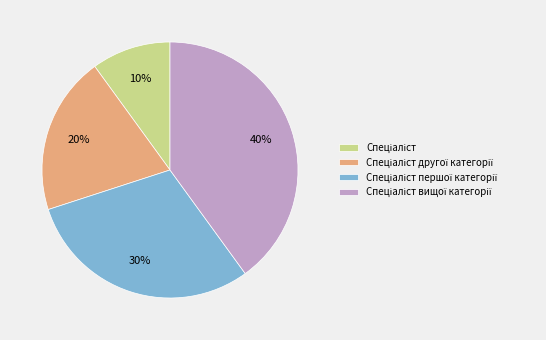

Is there any slice that represents more than half of the pie?

No